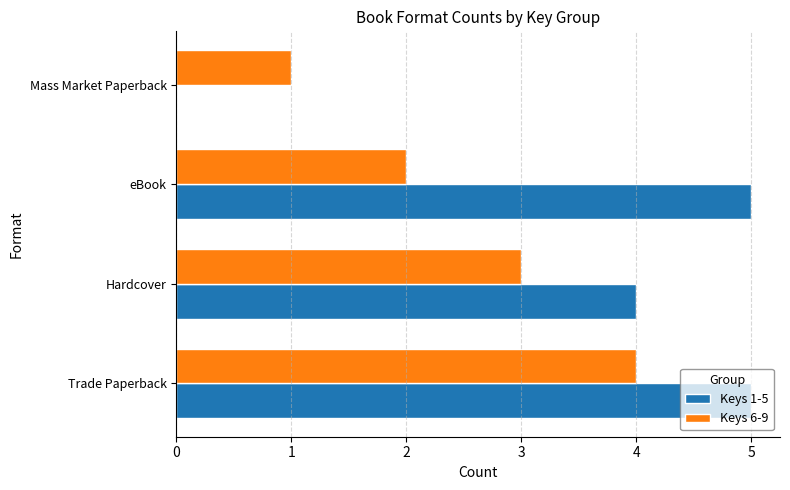

True or false: Keys 6-9 has a value of 4 at Trade Paperback.

True